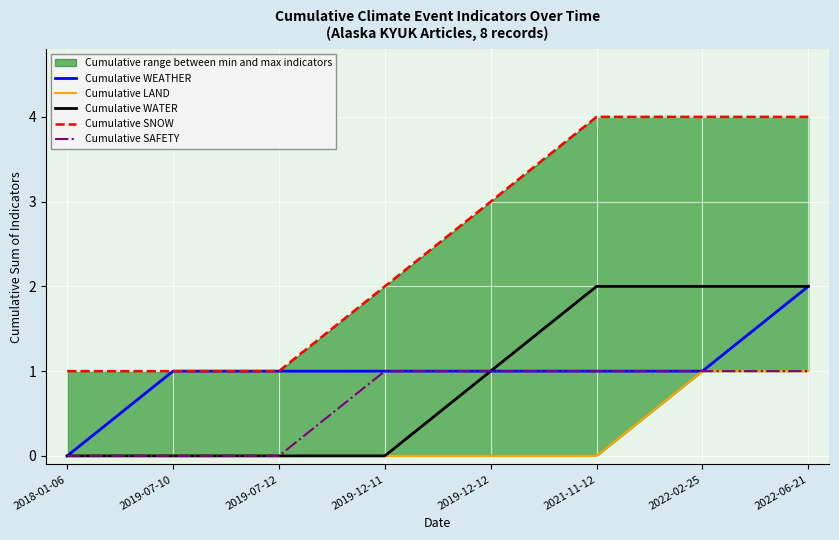

Rank the categories by Cumulative WATER value from highest to lowest.

2021-11-12, 2022-02-25, 2022-06-21, 2019-12-12, 2018-01-06, 2019-07-10, 2019-07-12, 2019-12-11